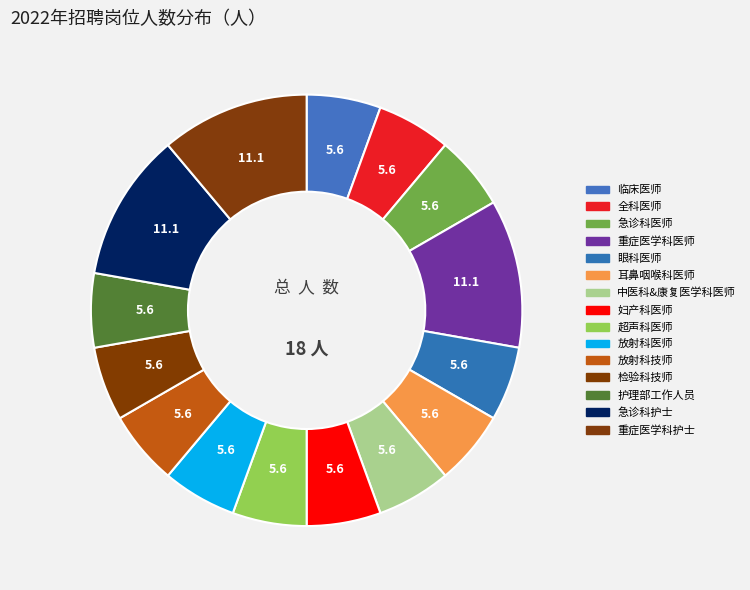

How many slices are in this pie chart?

15